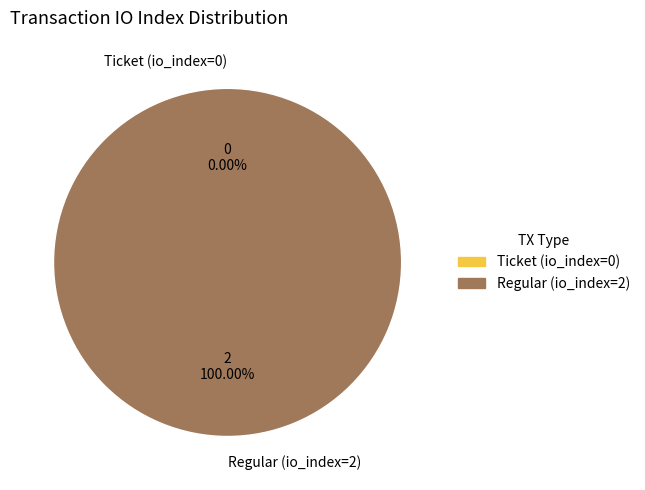

To the nearest percent, what percentage of the pie is Regular (io_index=2)?

100%